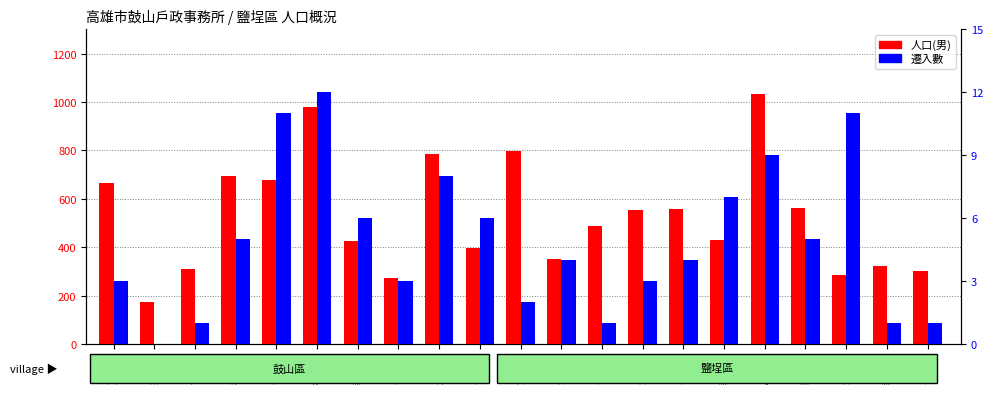

What is the difference between the maximum and second lowest values in the 人口(男) series?

760